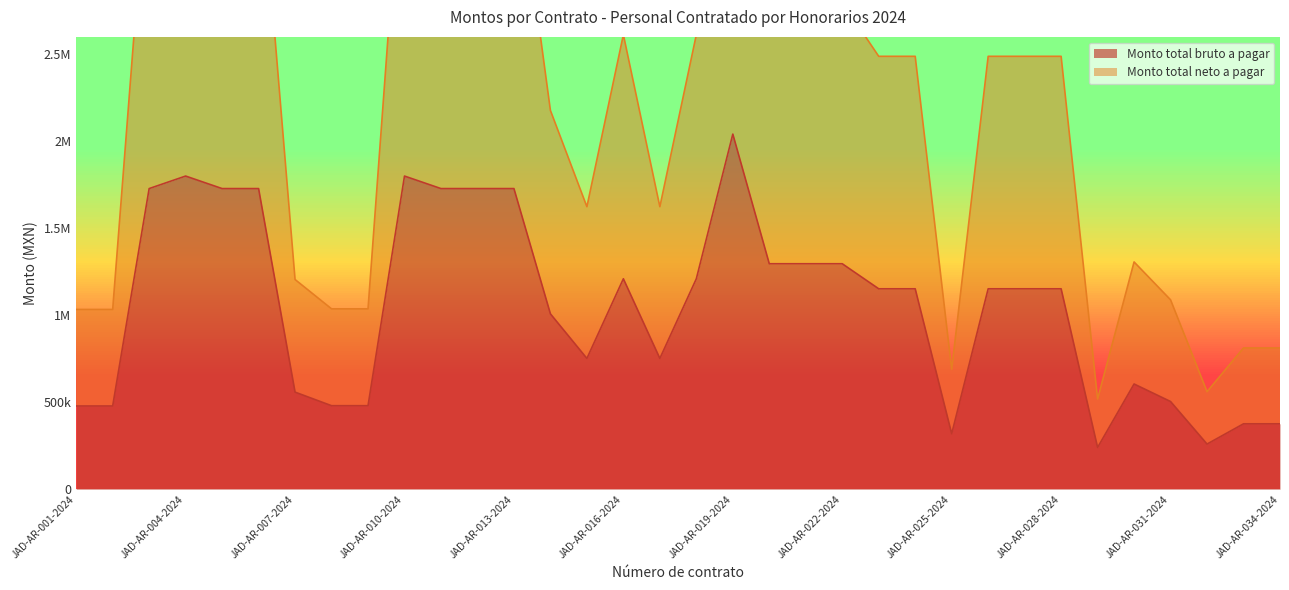

Rank the categories by Monto total bruto a pagar value from lowest to highest.

JAD-AR-029-2024, JAD-AR-032-2024, JAD-AR-025-2024, JAD-AR-033-2024, JAD-AR-034-2024, JAD-AR-001-2024, JAD-AR-002-2024, JAD-AR-008-2024, JAD-AR-009-2024, JAD-AR-031-2024, JAD-AR-007-2024, JAD-AR-030-2024, JAD-AR-015-2024, JAD-AR-017-2024, JAD-AR-014-2024, JAD-AR-023-2024, JAD-AR-024-2024, JAD-AR-026-2024, JAD-AR-027-2024, JAD-AR-028-2024, JAD-AR-016-2024, JAD-AR-018-2024, JAD-AR-020-2024, JAD-AR-021-2024, JAD-AR-022-2024, JAD-AR-003-2024, JAD-AR-005-2024, JAD-AR-006-2024, JAD-AR-011-2024, JAD-AR-012-2024, JAD-AR-013-2024, JAD-AR-004-2024, JAD-AR-010-2024, JAD-AR-019-2024